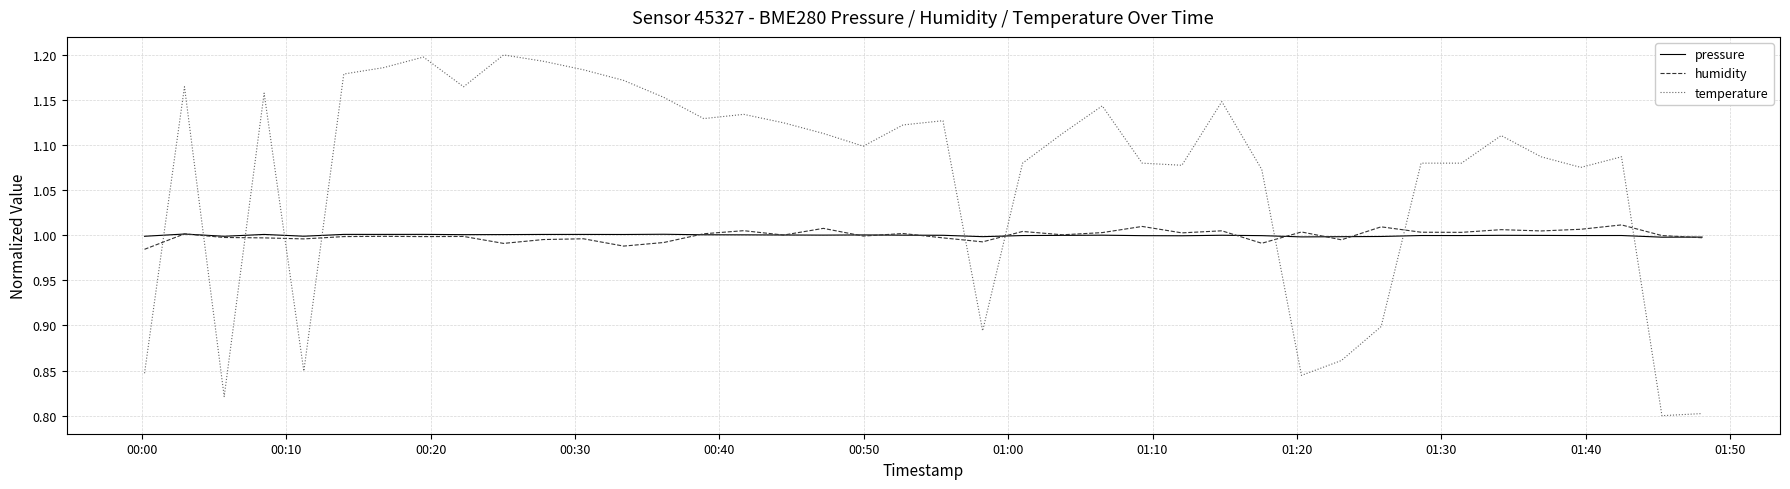

Which series has the largest total across all categories?

temperature